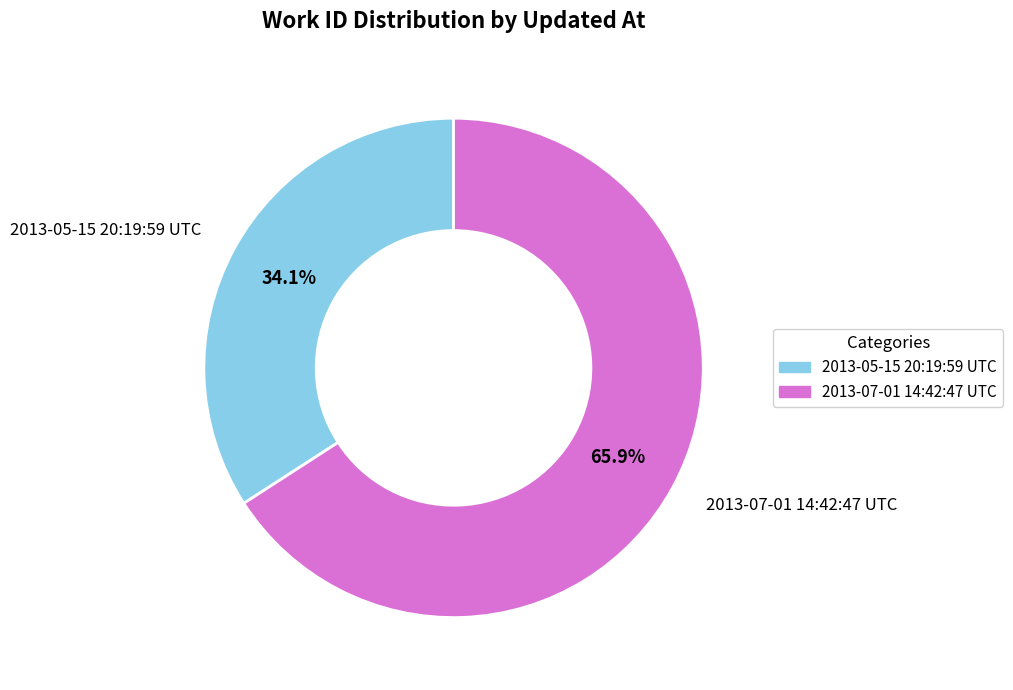

Combined, do 2013-07-01 14:42:47 UTC and 2013-05-15 20:19:59 UTC account for over 50%?

Yes